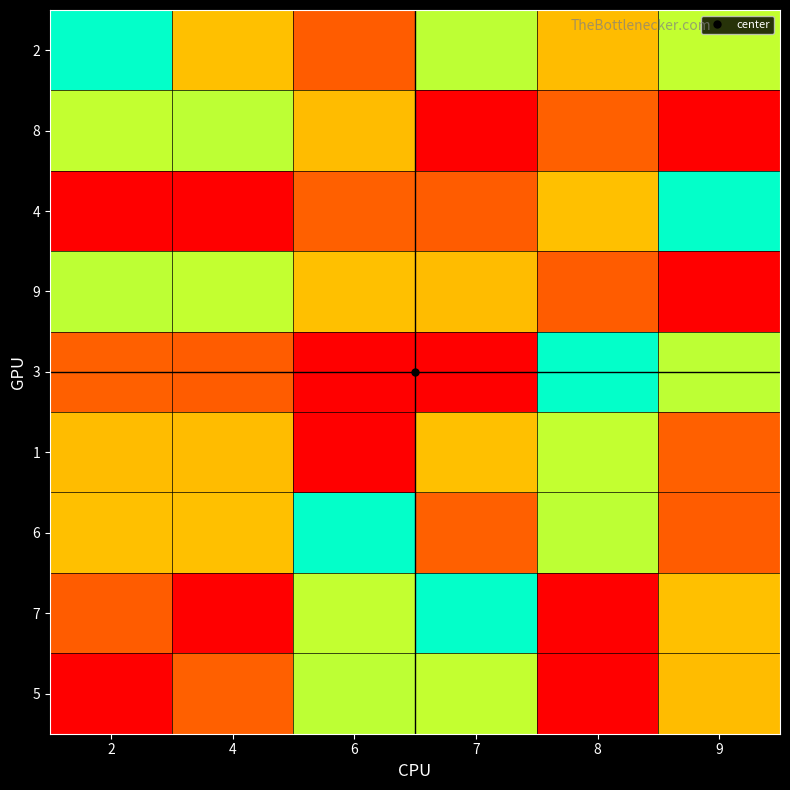

At which category is the sum across all series the highest?

2